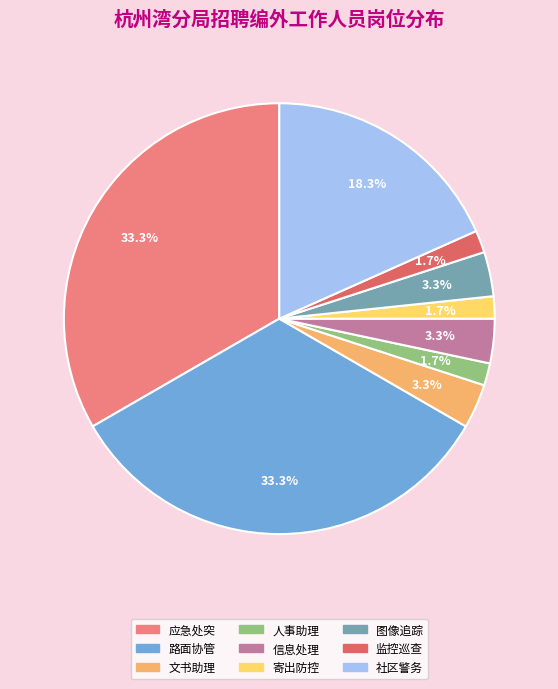

Which has a higher value, 监控巡查 or 图像追踪?

图像追踪